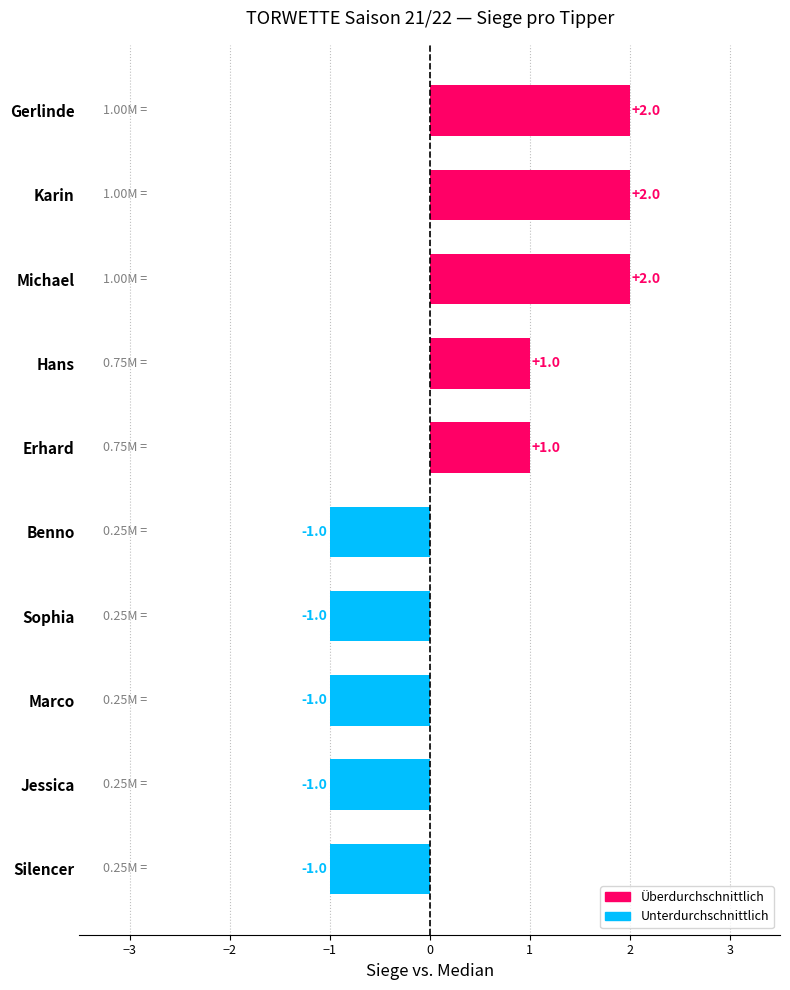

What is the sum of all values?

3